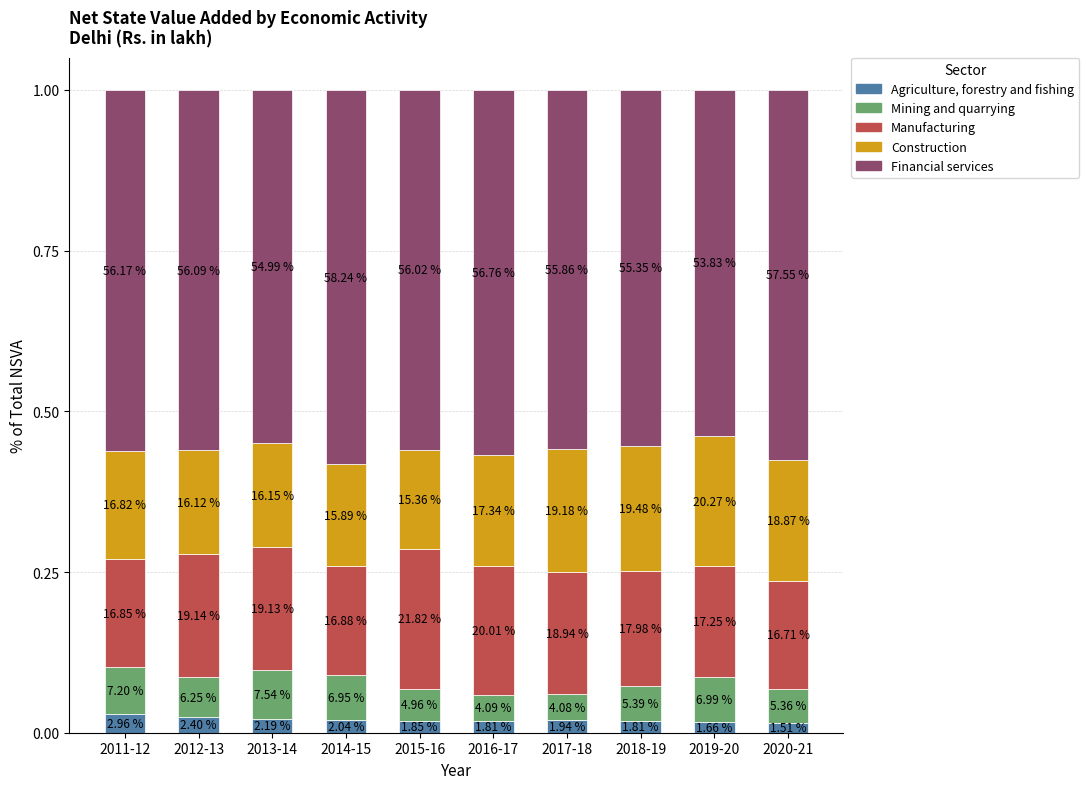

What is the total value across all series at 2014-15?

1.0